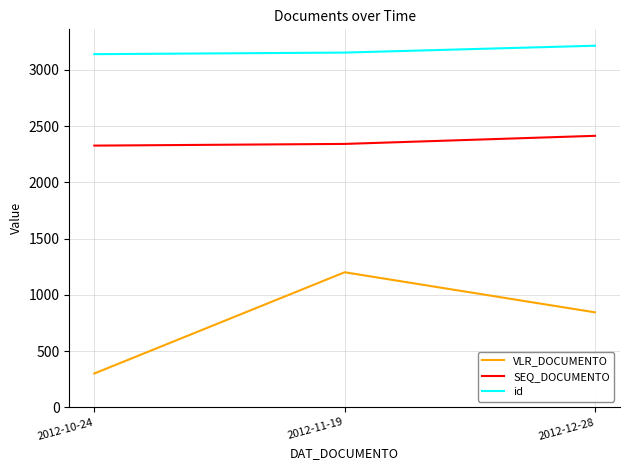

How many VLR_DOCUMENTO values are between 300 and 1200?

3